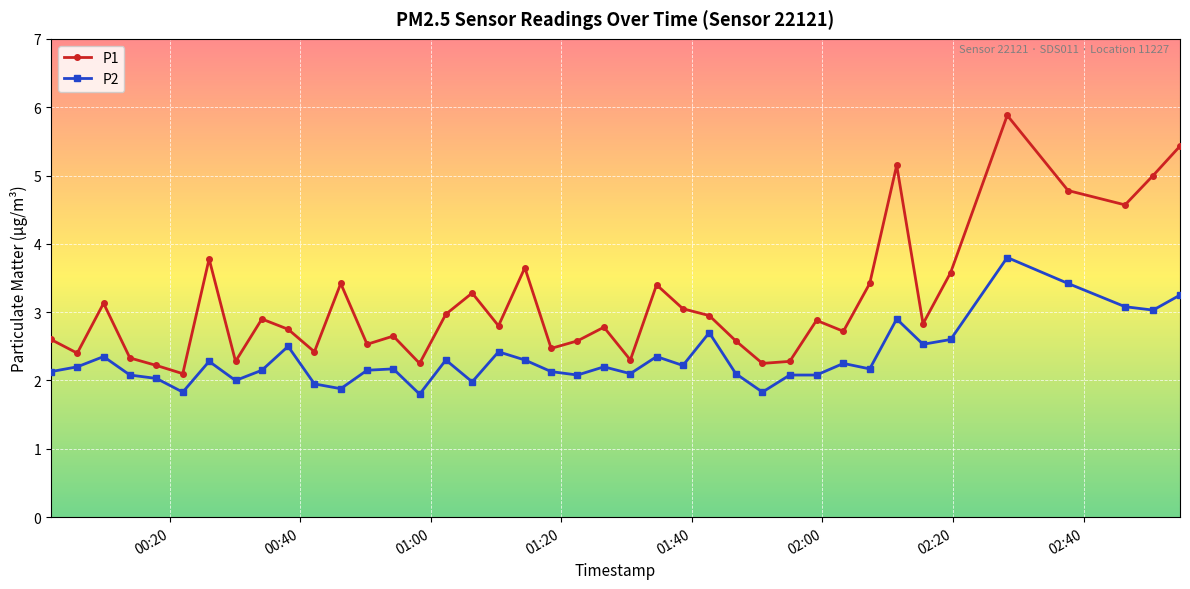

Which series has the largest total across all categories?

P1